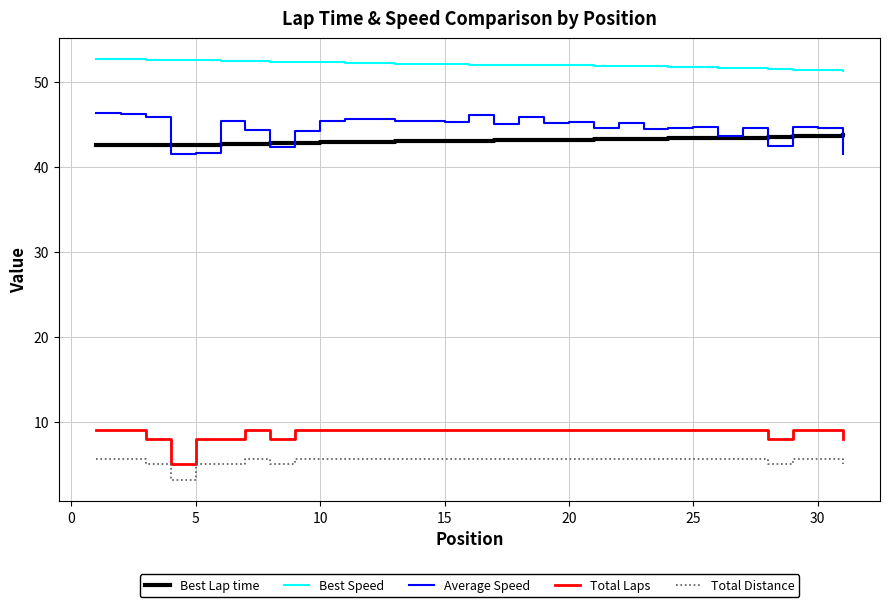

Which series has the largest total across all categories?

Best Speed